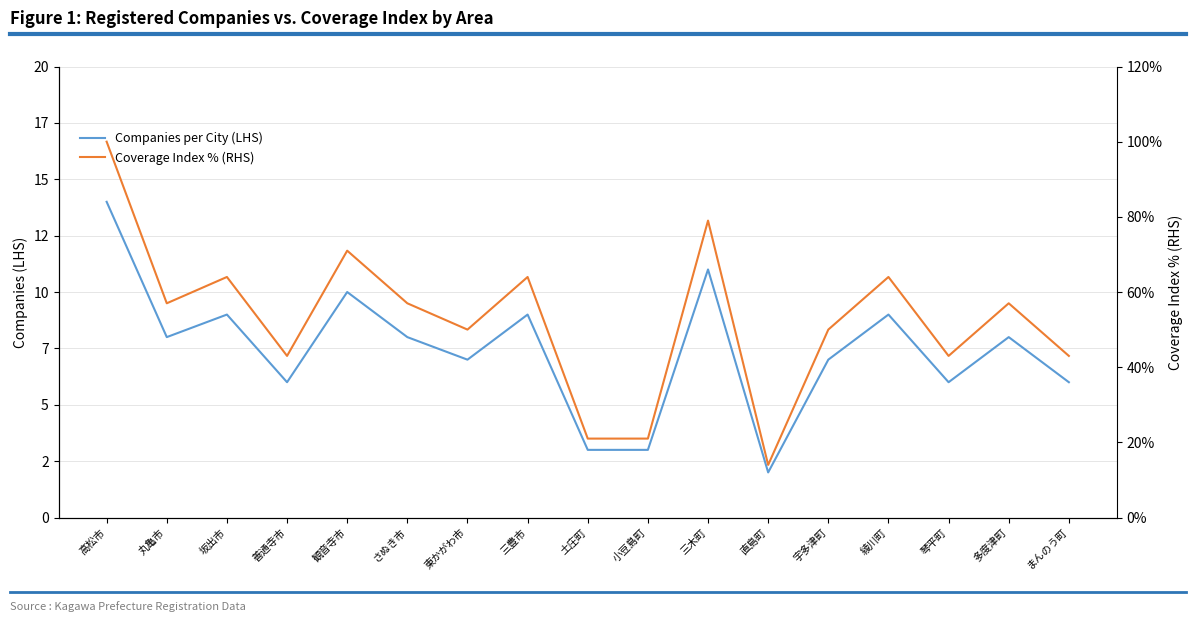

Rank the categories by Coverage Index % (RHS) value from lowest to highest.

直島町, 土庄町, 小豆島町, 善通寺市, 琴平町, まんのう町, 東かがわ市, 宇多津町, 丸亀市, さぬき市, 多度津町, 坂出市, 三豊市, 綾川町, 観音寺市, 三木町, 高松市